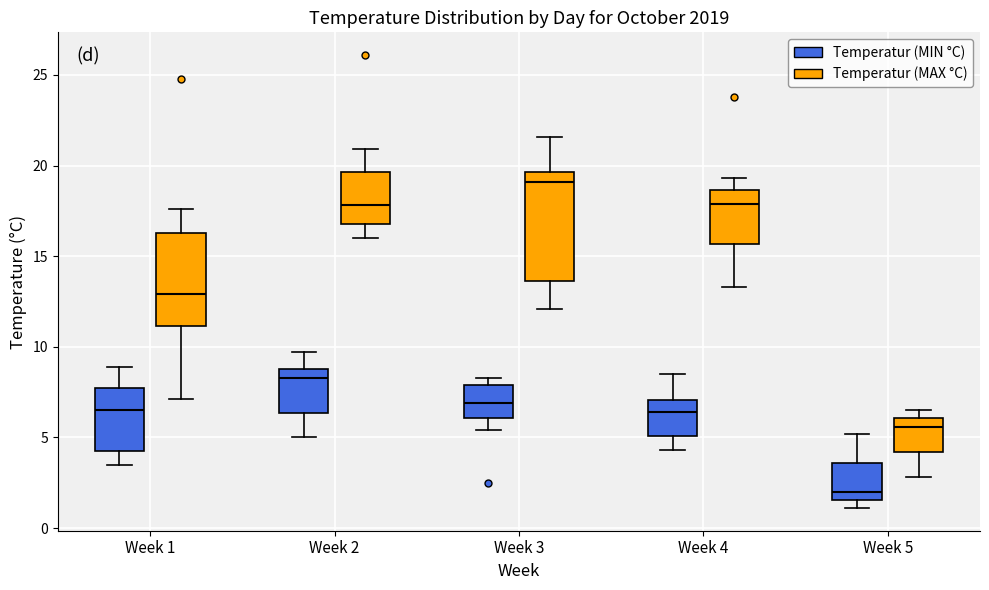

Reading left to right, transcribe this box plot: for each box, give where its median line is, the range the box spans, and where its two whiskers end, as read against the y-axis. The values are not printed on the chart, so give them approximately, as read against the axis.

Week 1 (Temperatur (MIN °C)): median 6.5, box 4.5 to 8.0, whiskers 3.5 to 9.0
Week 1 (Temperatur (MAX °C)): median 13.0, box 11.0 to 16.5, whiskers 7.0 to 17.5
Week 2 (Temperatur (MIN °C)): median 8.5, box 6.5 to 9.0, whiskers 5.0 to 9.5
Week 2 (Temperatur (MAX °C)): median 18.0, box 17.0 to 19.5, whiskers 16.0 to 21.0
Week 3 (Temperatur (MIN °C)): median 7.0, box 6.0 to 8.0, whiskers 5.5 to 8.5
Week 3 (Temperatur (MAX °C)): median 19.0, box 13.5 to 19.5, whiskers 12.0 to 21.5
Week 4 (Temperatur (MIN °C)): median 6.5, box 5.0 to 7.0, whiskers 4.5 to 8.5
Week 4 (Temperatur (MAX °C)): median 18.0, box 15.5 to 18.5, whiskers 13.5 to 19.5
Week 5 (Temperatur (MIN °C)): median 2.0, box 1.5 to 3.5, whiskers 1.0 to 5.0
Week 5 (Temperatur (MAX °C)): median 5.5, box 4.0 to 6.0, whiskers 3.0 to 6.5